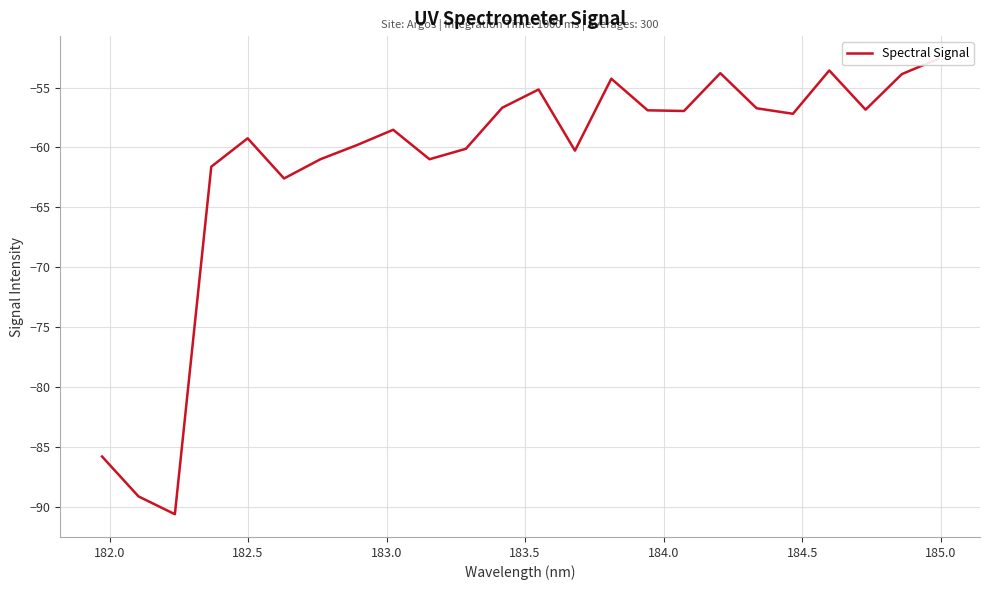

How many values exceed -57?

11